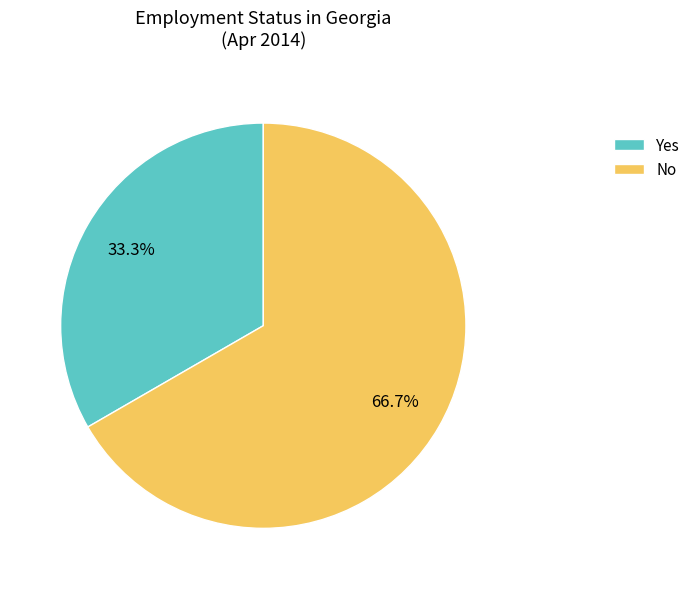

What is the smallest slice in the pie chart?

Yes